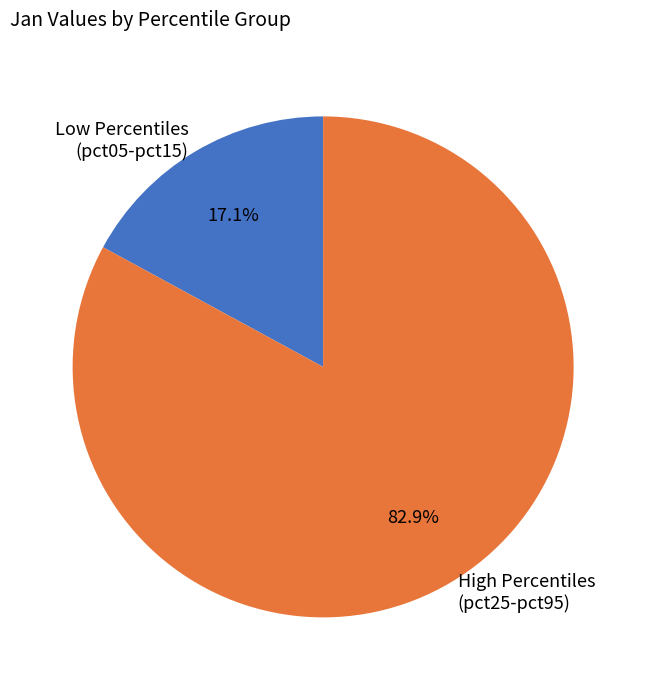

To the nearest percent, what is the average slice percentage?

50%